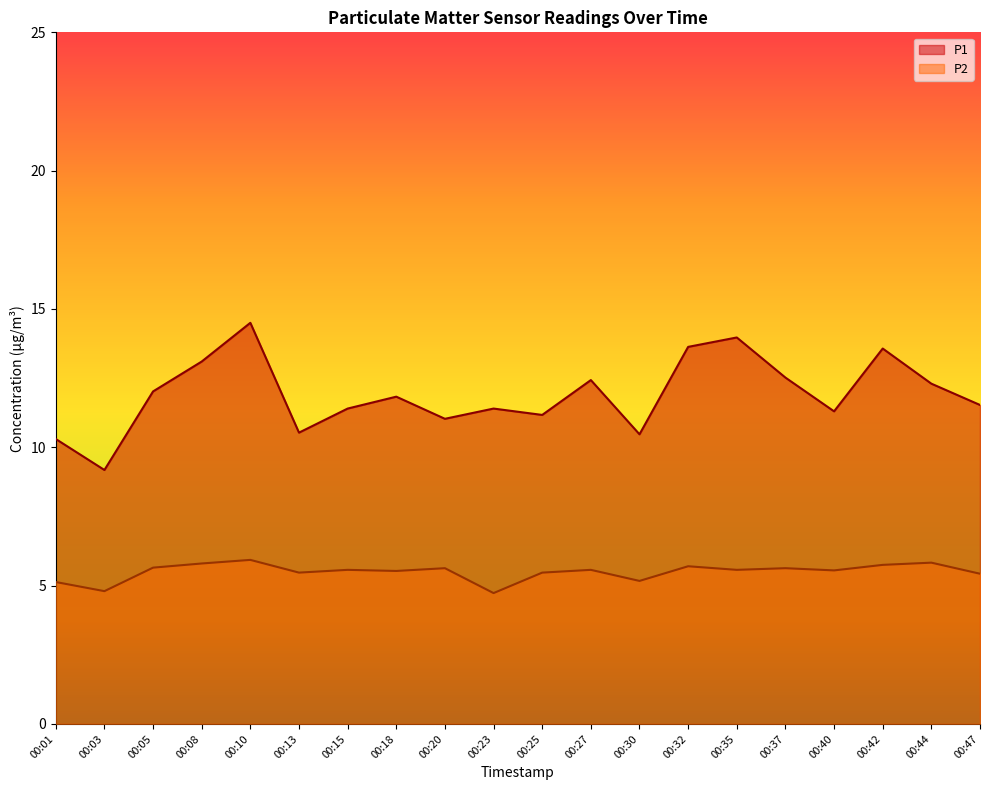

Reading right to left, extract all data points from this chart.

P1: 11.5	12.3	13.6	11.3	12.5	14.0	13.6	10.5	12.4	11.2	11.4	11.0	11.8	11.4	10.5	14.5	13.1	12.0	9.2	10.3
P2: 5.4	5.8	5.8	5.5	5.6	5.6	5.7	5.2	5.6	5.5	4.7	5.6	5.5	5.6	5.5	5.9	5.8	5.7	4.8	5.1